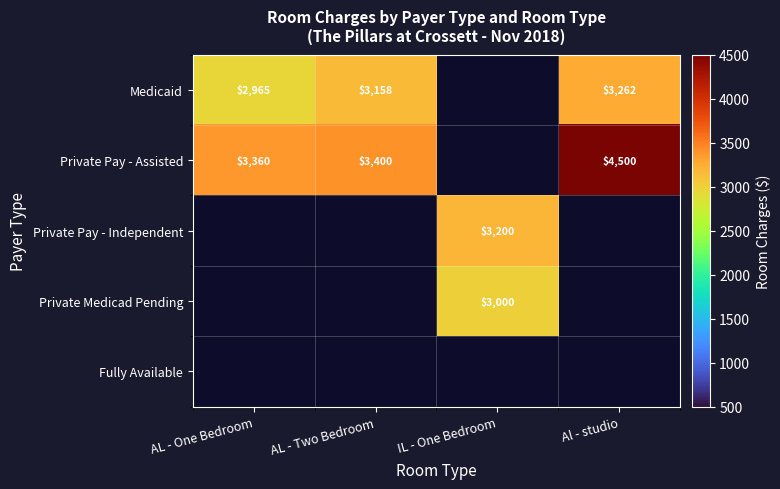

Which has a higher value, AL - Two Bedroom or IL - One Bedroom?

AL - Two Bedroom